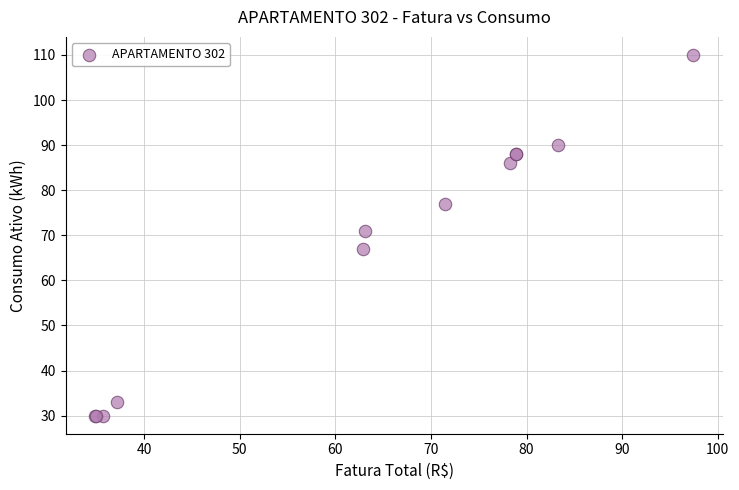

What Y value in the scatter plot is closest to 70?

71